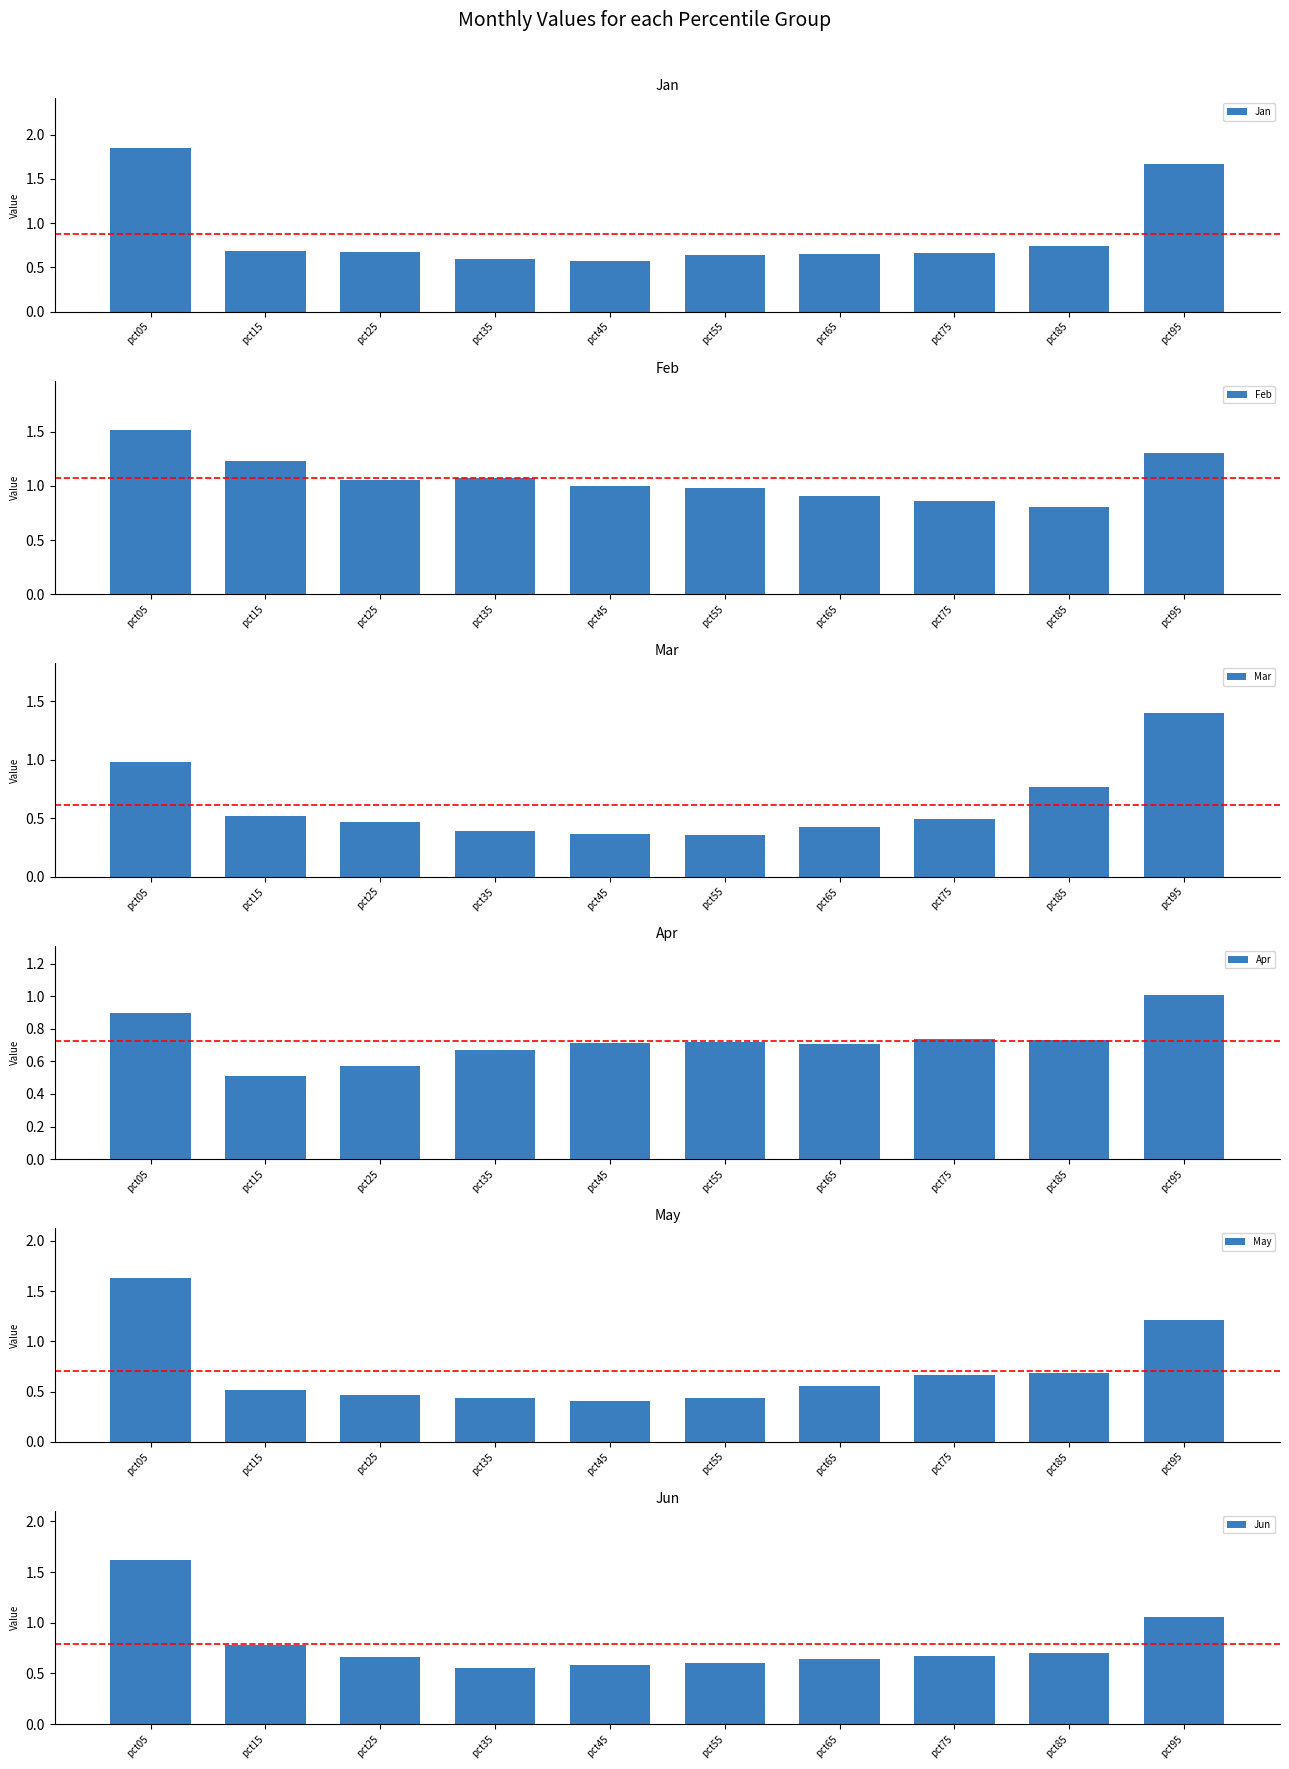

Which series has the largest total across all categories?

Feb